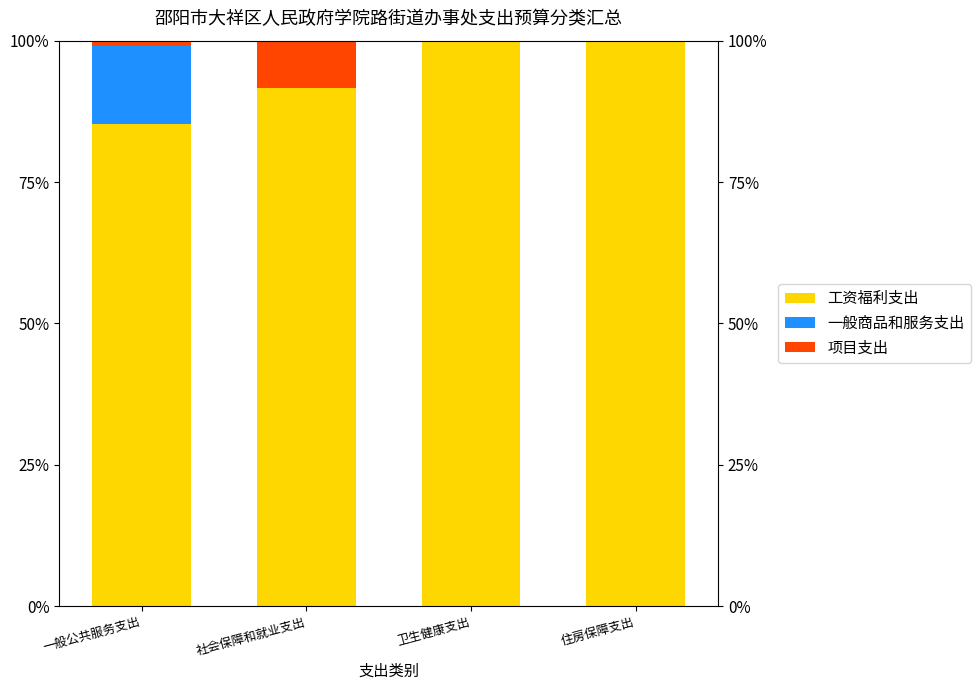

Which series changed the most between 一般公共服务支出 and 住房保障支出?

工资福利支出